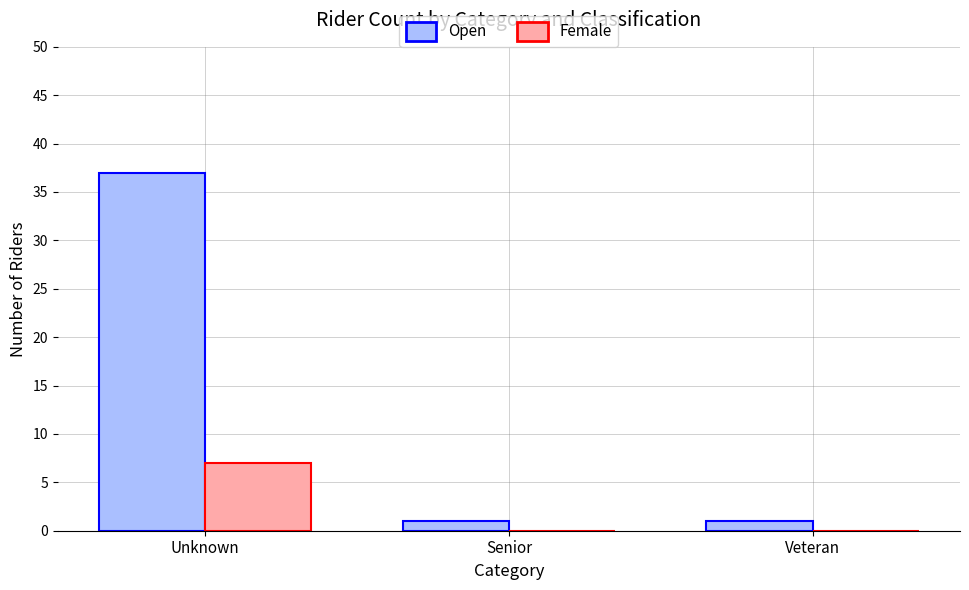

At which category is the sum across all series the highest?

Unknown